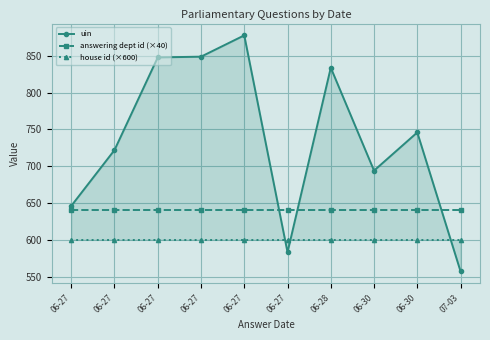

Rank the categories by house id (×600) value from highest to lowest.

06-27, 06-27, 06-27, 06-27, 06-27, 06-27, 06-28, 06-30, 06-30, 07-03